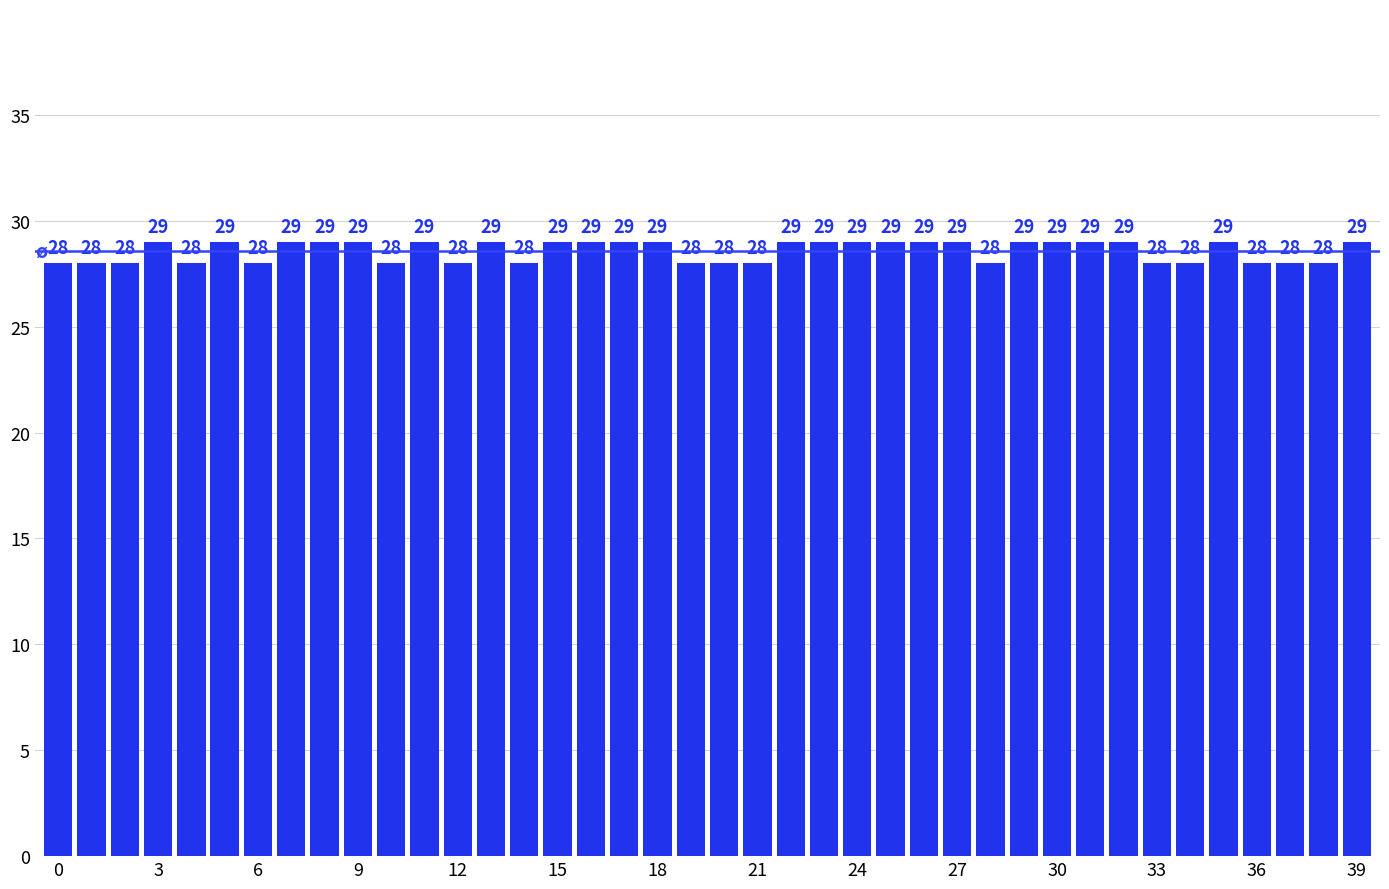

Count the values in the range 28 to 29.

40